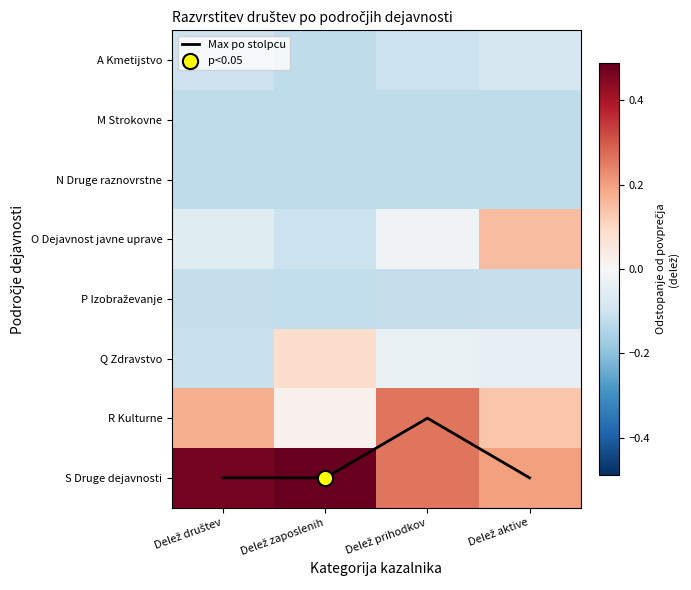

At Delež aktive, list the series in order from largest to smallest.

Max po stolpcu, S Druge dejavnosti, O Dejavnost javne uprave, R Kulturne, Q Zdravstvo, A Kmetijstvo, P Izobraževanje, N Druge raznovrstne, M Strokovne